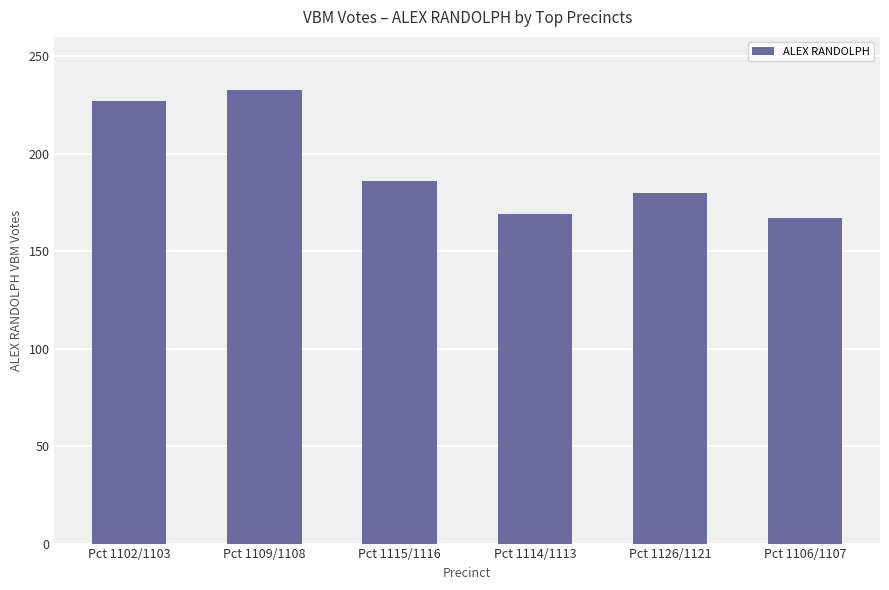

Is it true that the value at Pct 1102/1103 is 227?

True